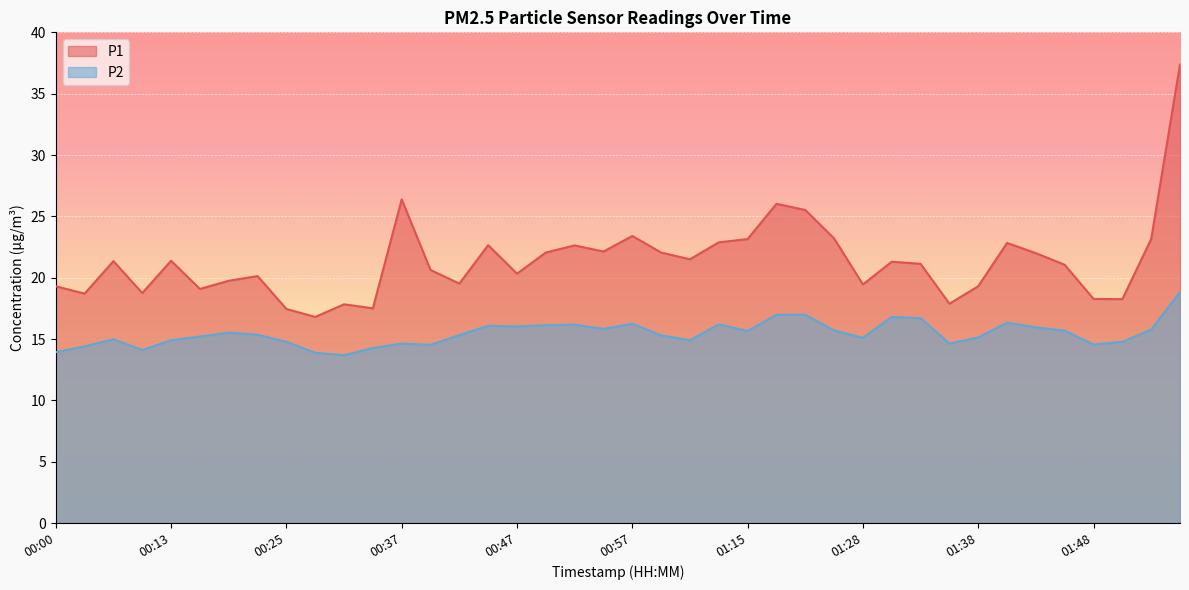

Which series has the largest total across all categories?

P1